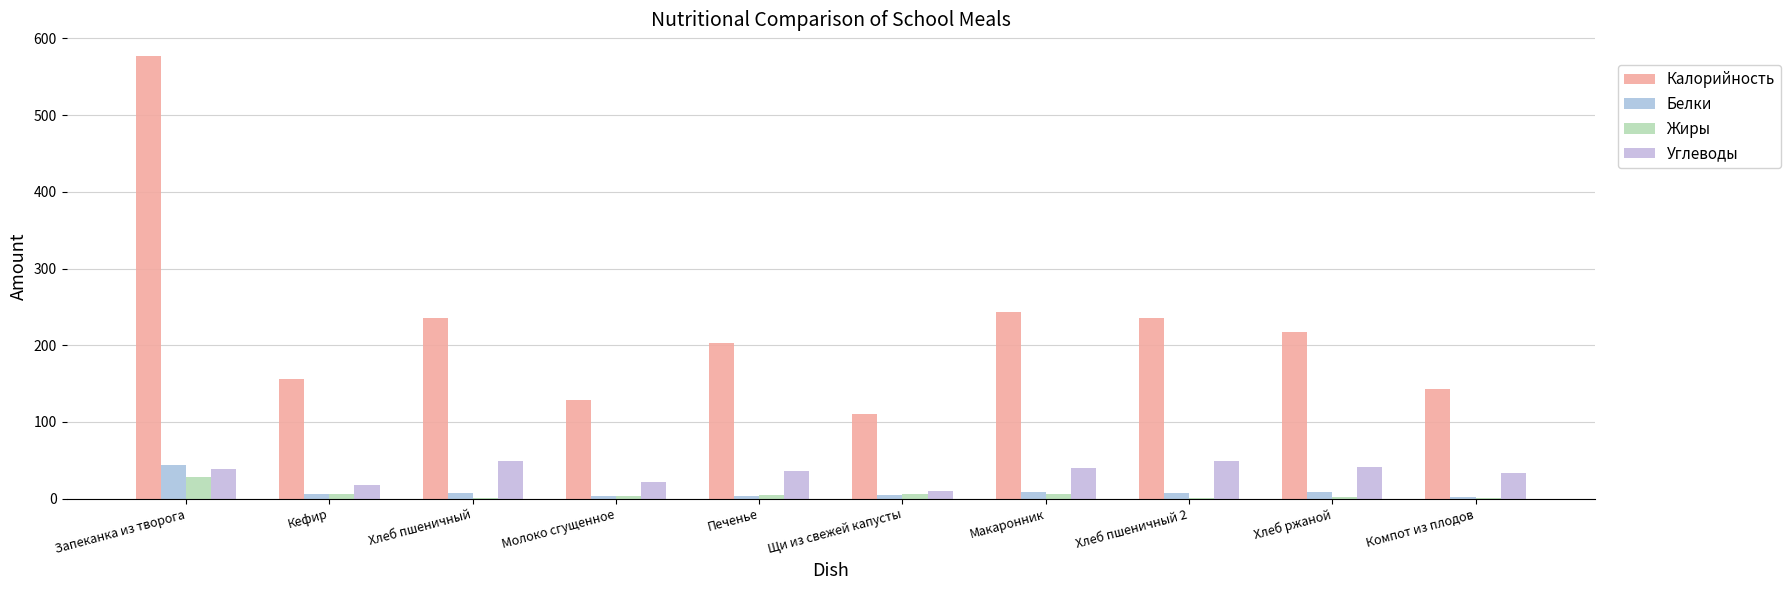

The Белки series shows 2.6 at Щи из свежей капусты. True or false?

False